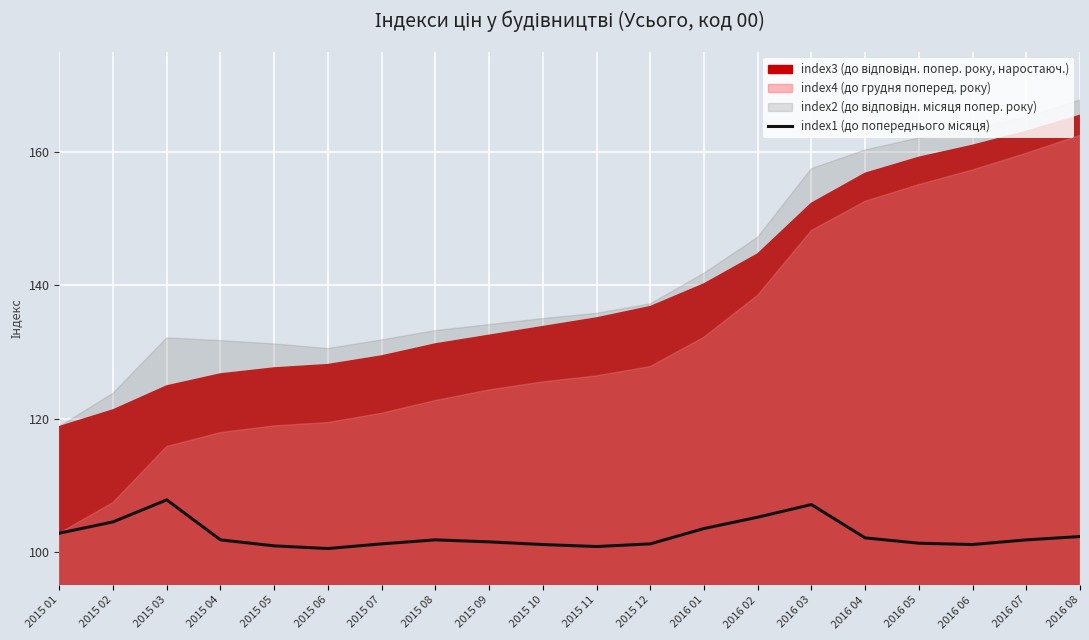

The chart shows a value of 169.4 at 2015 01. True or false?

False